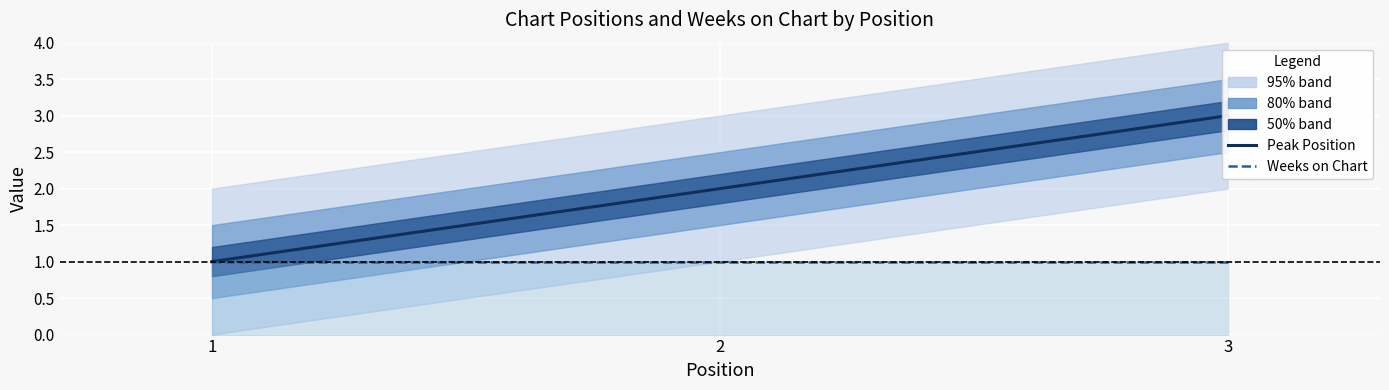

What are all the series names shown in the legend?

Peak Position, Weeks on Chart